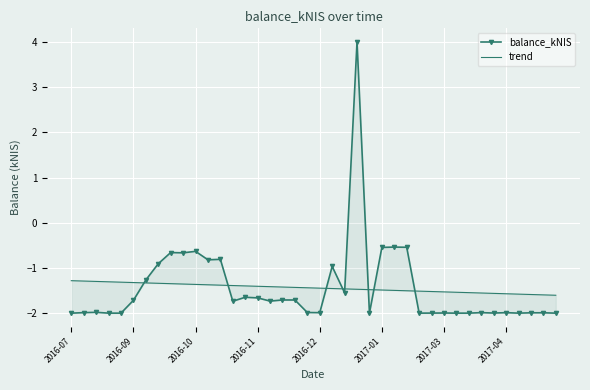

Which has a higher value, 2017-04 or 13?

2017-04